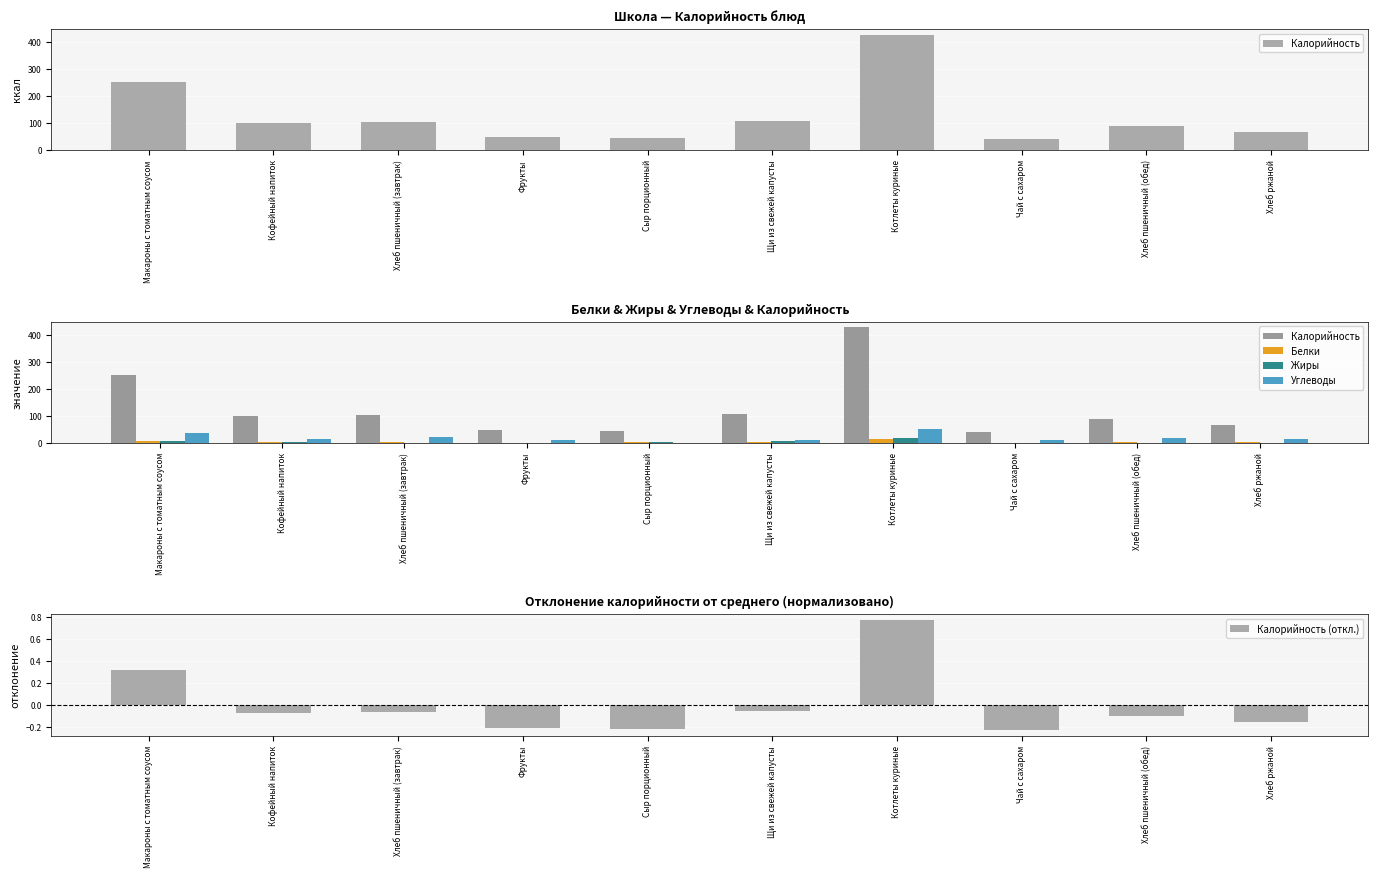

The value of Углеводы at Котлеты куриные is 51.7. True or false?

True